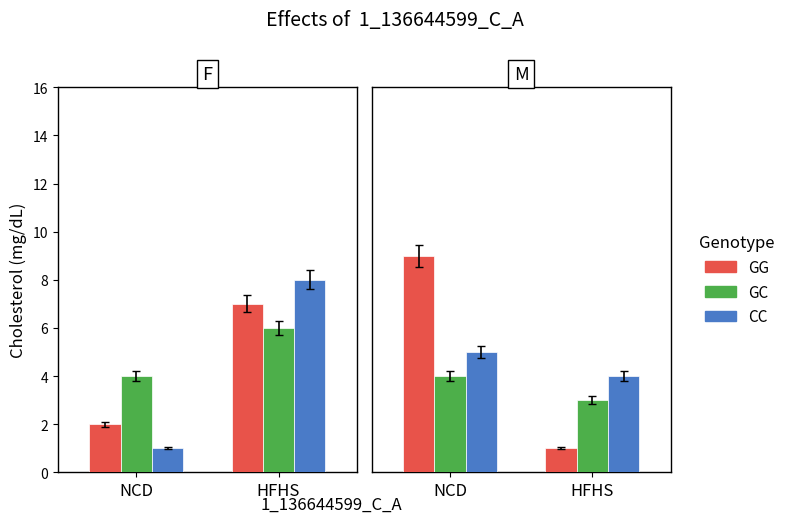

At how many categories does at least one series exceed 3?

2